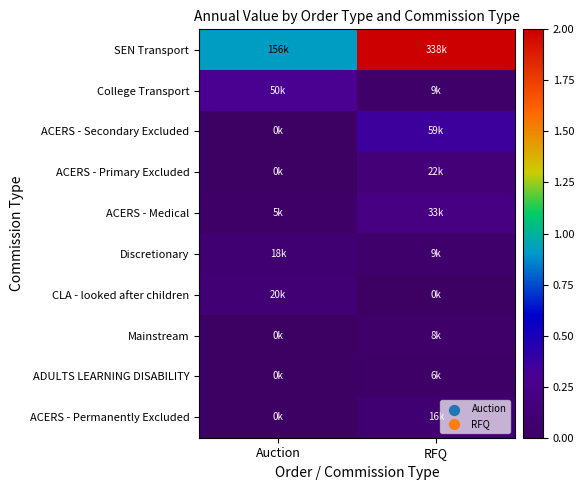

Reading right to left, what are all the values shown in this chart?

SEN Transport: RFQ=2.0	Auction=0.9
College Transport: RFQ=0.1	Auction=0.3
ACERS - Secondary Excluded: RFQ=0.4	Auction=0.0
ACERS - Primary Excluded: RFQ=0.1	Auction=0.0
ACERS - Medical: RFQ=0.2	Auction=0.0
Discretionary: RFQ=0.1	Auction=0.1
CLA - looked after children: RFQ=0.0	Auction=0.1
Mainstream: RFQ=0.0	Auction=0.0
ADULTS LEARNING DISABILITY: RFQ=0.0	Auction=0.0
ACERS - Permanently Excluded: RFQ=0.1	Auction=0.0